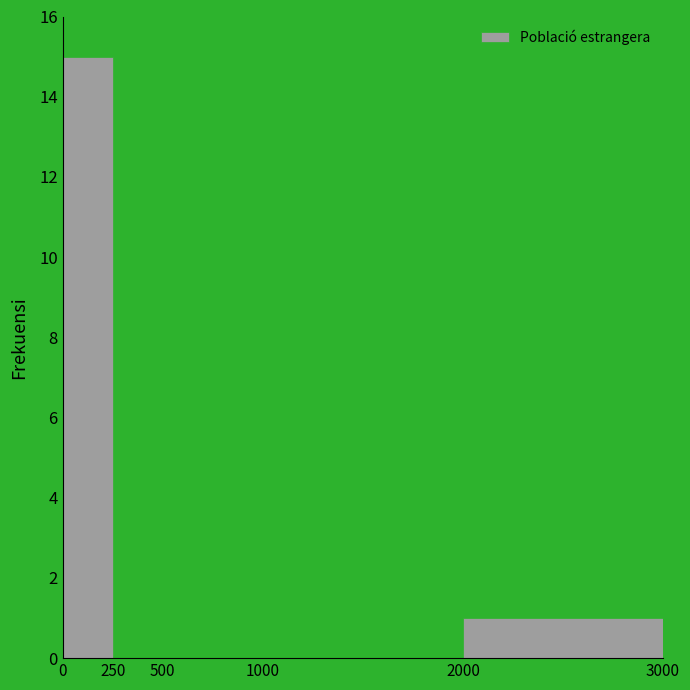

Reading left to right, transcribe this chart: for each bar, give the range it covers on the x-axis and its height. The values are not printed on the chart, so give them approximately, as read against the axis.

0 to 250: 15
250 to 500: 0
500 to 1000: 0
1000 to 2000: 0
2000 to 3000: 1